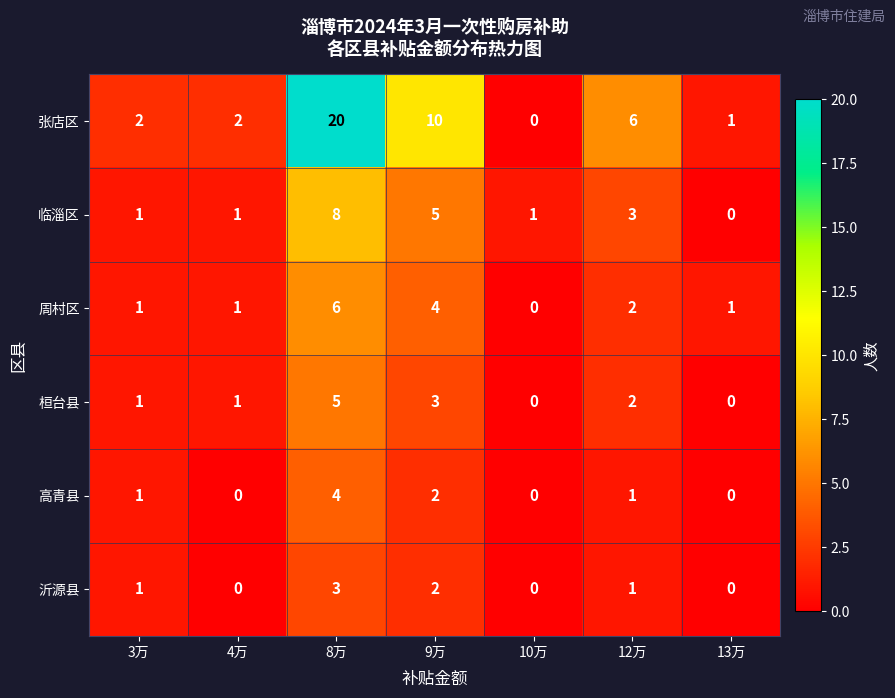

List the series in order of their peak value, highest first.

张店区, 临淄区, 周村区, 桓台县, 高青县, 沂源县